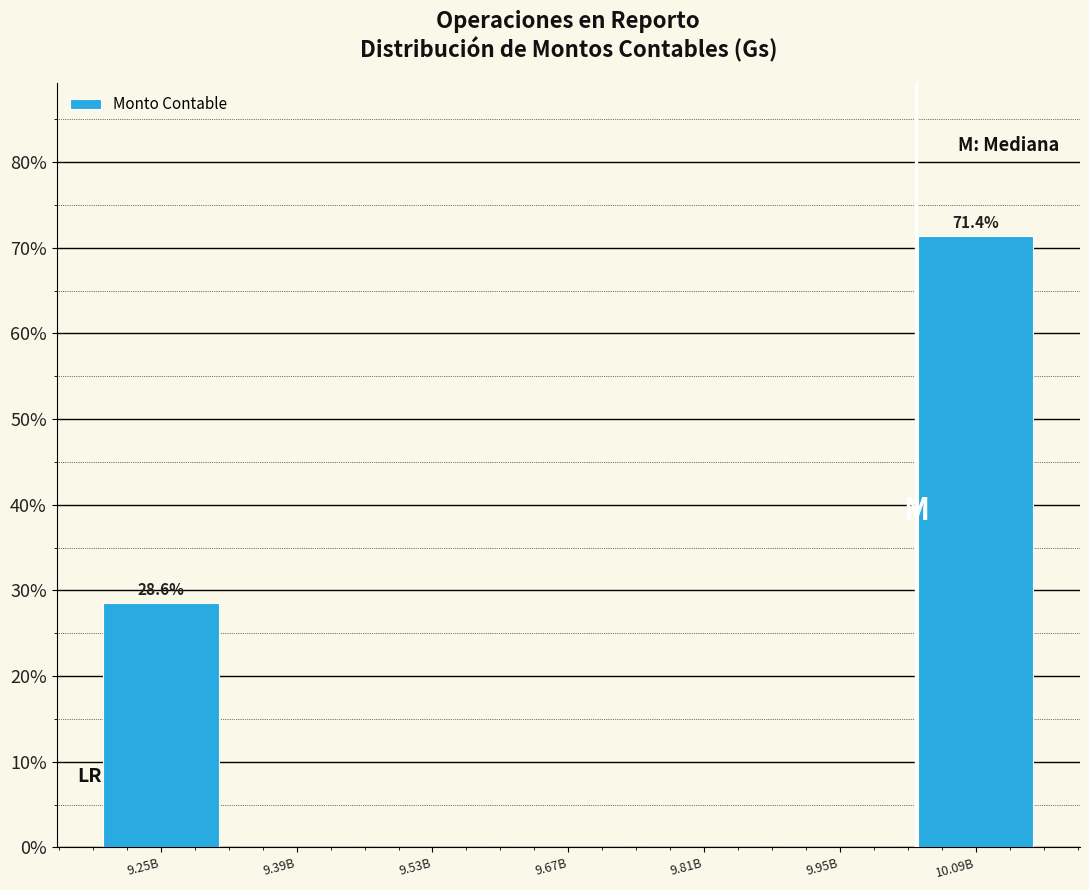

Reading right to left, list all the values displayed in this chart.

10.09B=71.4	9.95B=0.0	9.81B=0.0	9.67B=0.0	9.53B=0.0	9.39B=0.0	9.25B=28.6